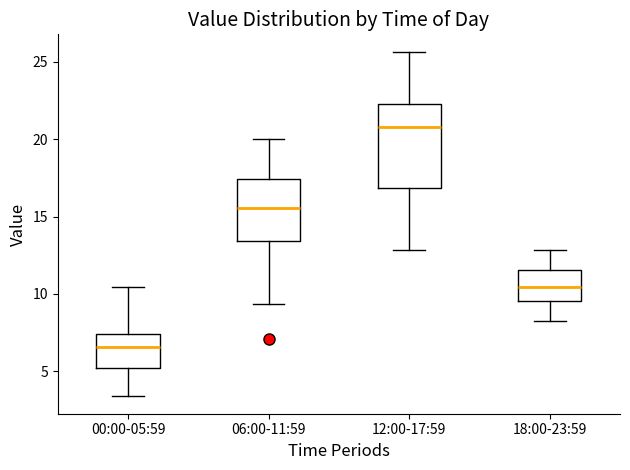

Which box has the highest median line?

12:00-17:59